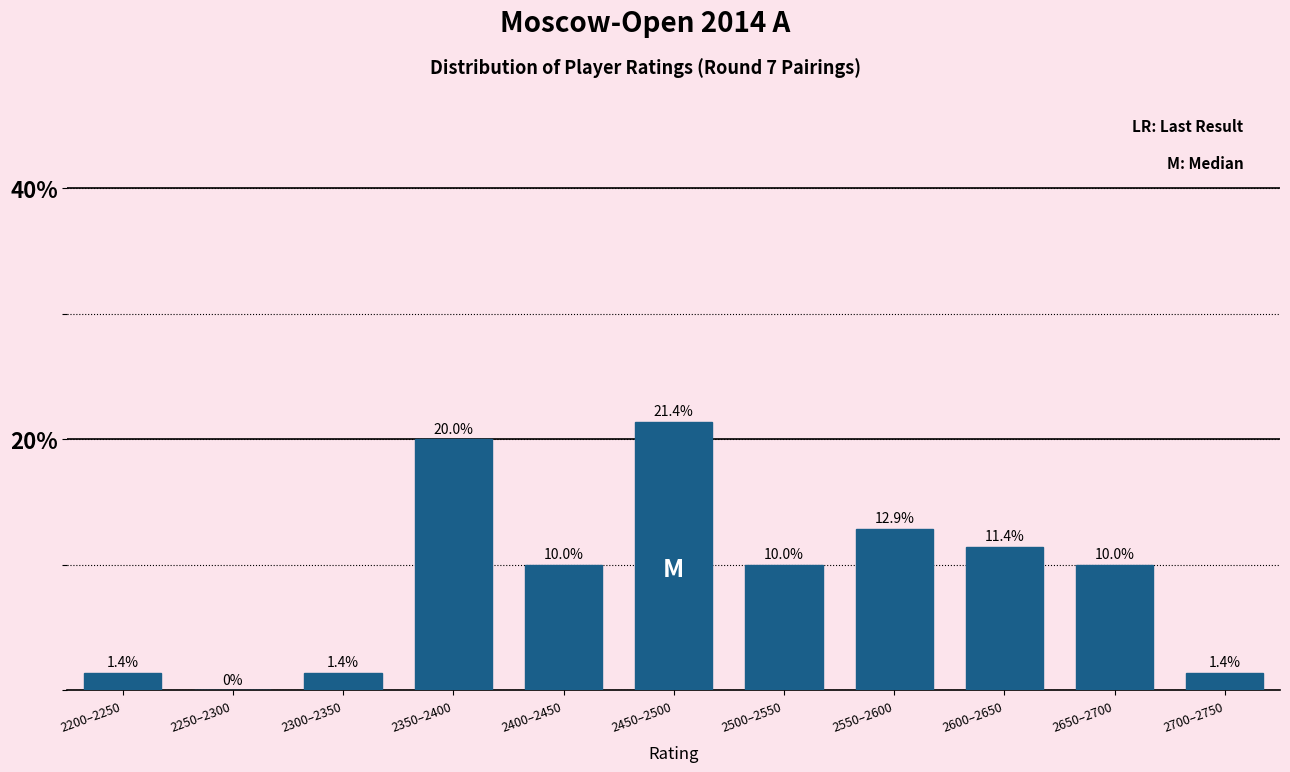

Reading left to right, list all the values displayed in this chart.

2200–2250=1.4	2250–2300=0.0	2300–2350=1.4	2350–2400=20.0	2400–2450=10.0	2450–2500=21.4	2500–2550=10.0	2550–2600=12.9	2600–2650=11.4	2650–2700=10.0	2700–2750=1.4